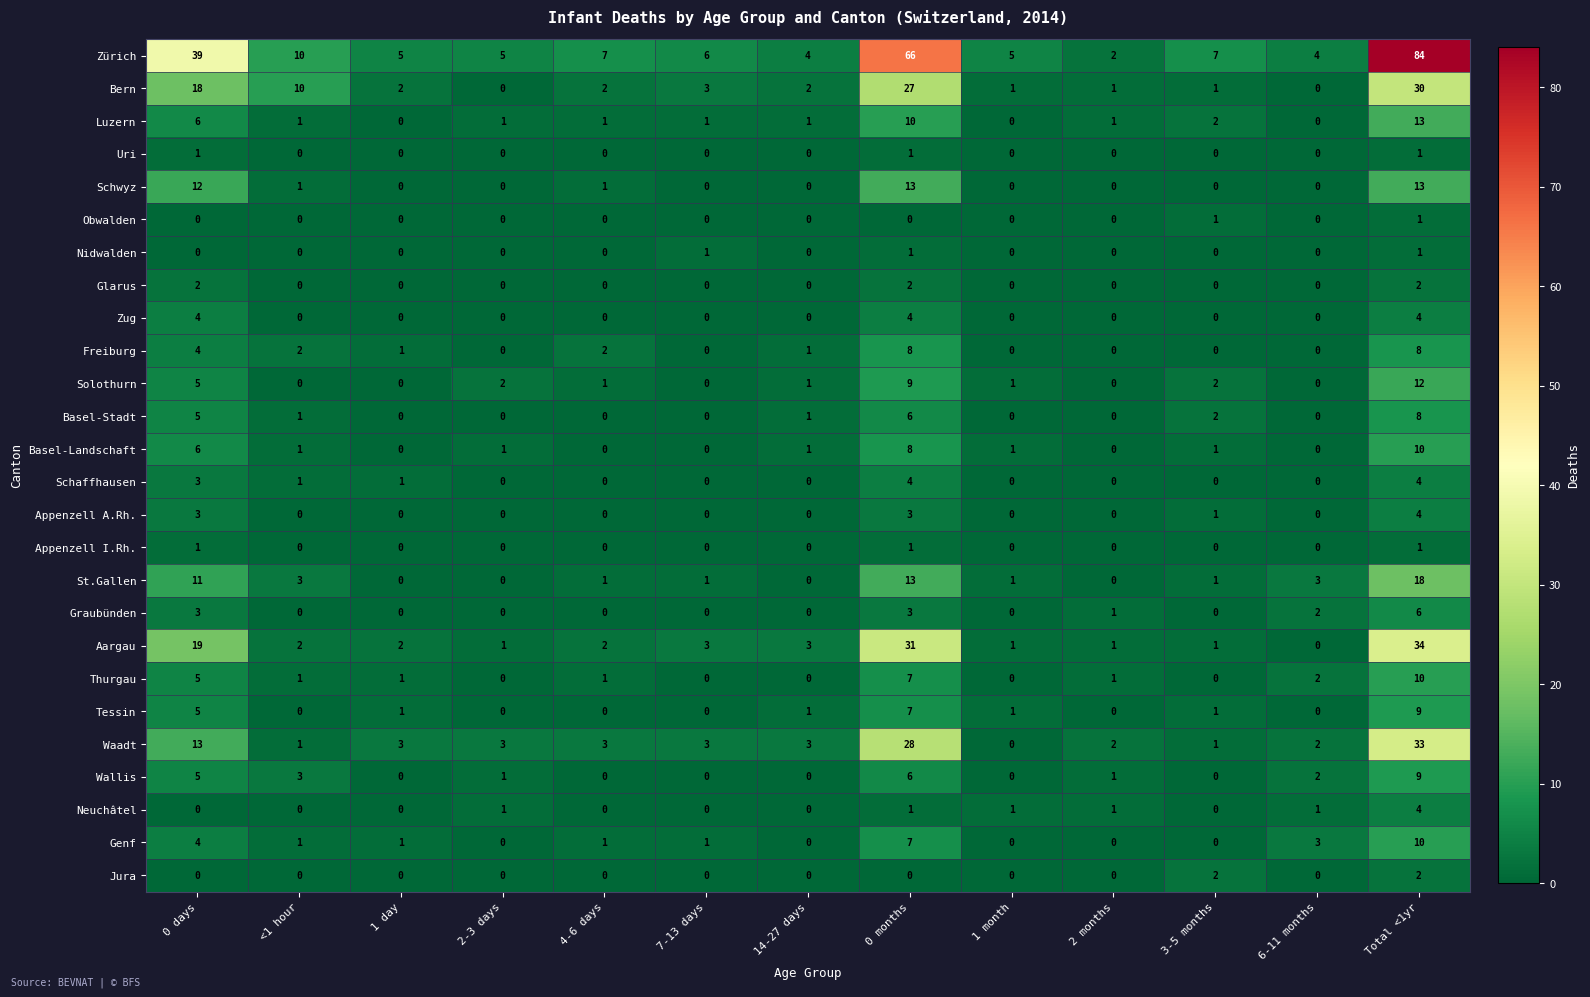

Which category has the highest value across all series?

Total <1yr